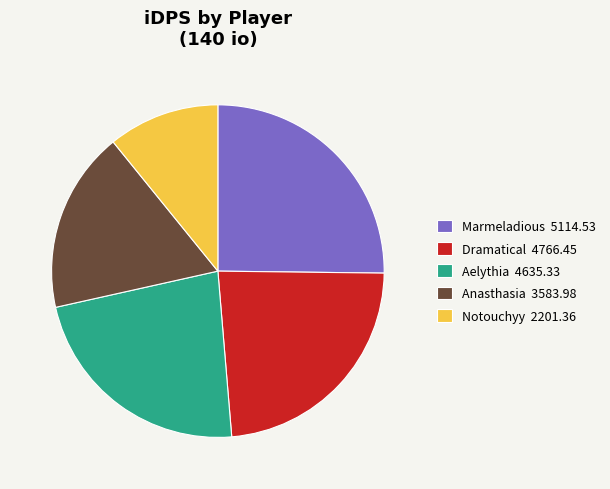

Combined, do Aelythia 4635.33 and Dramatical 4766.45 account for over 50%?

No